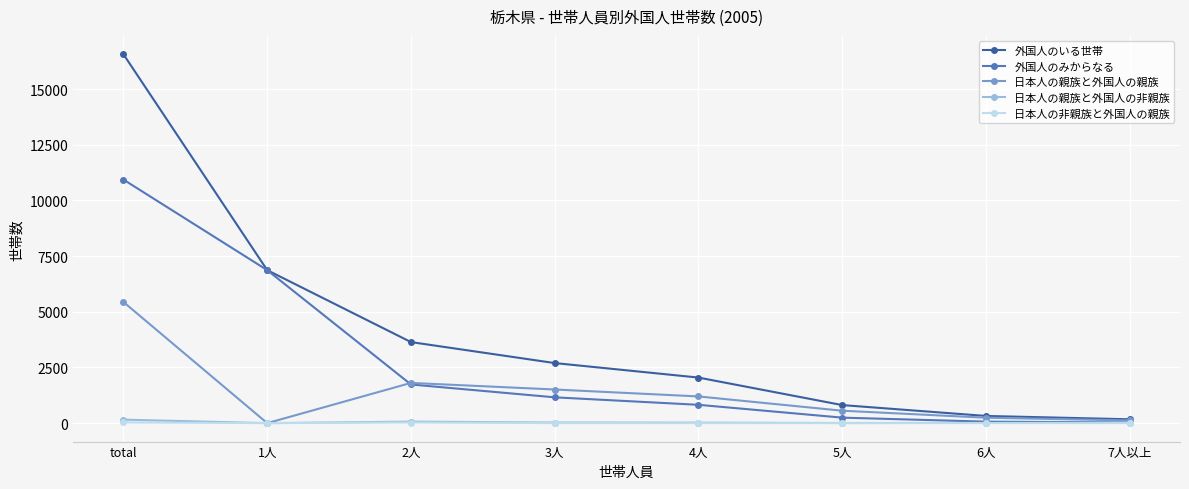

At which category does 日本人の親族と外国人の親族 reach its first local peak?

2人